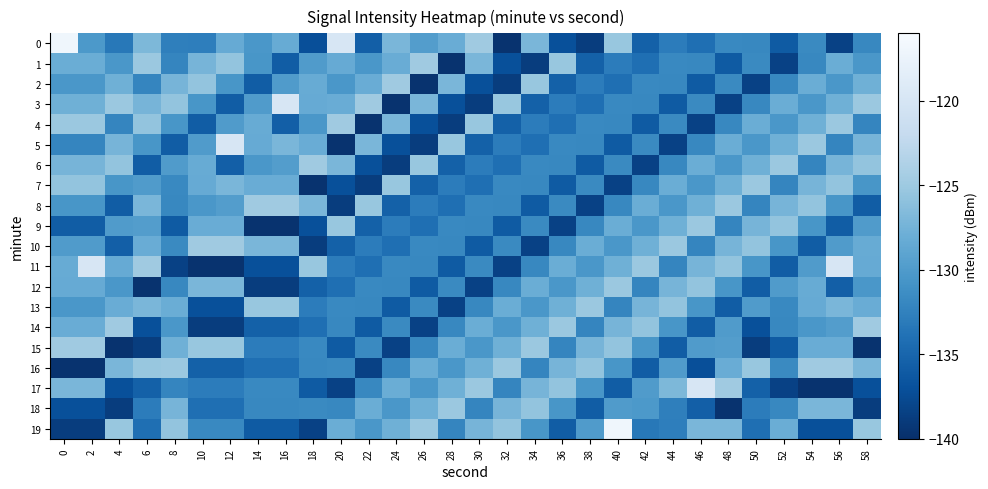

Which series has the largest total across all categories?

13